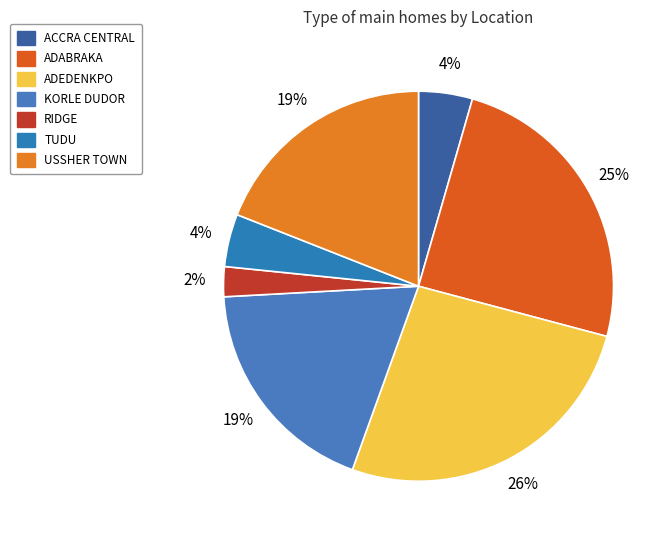

To the nearest percent, what portion does ADABRAKA represent?

25%